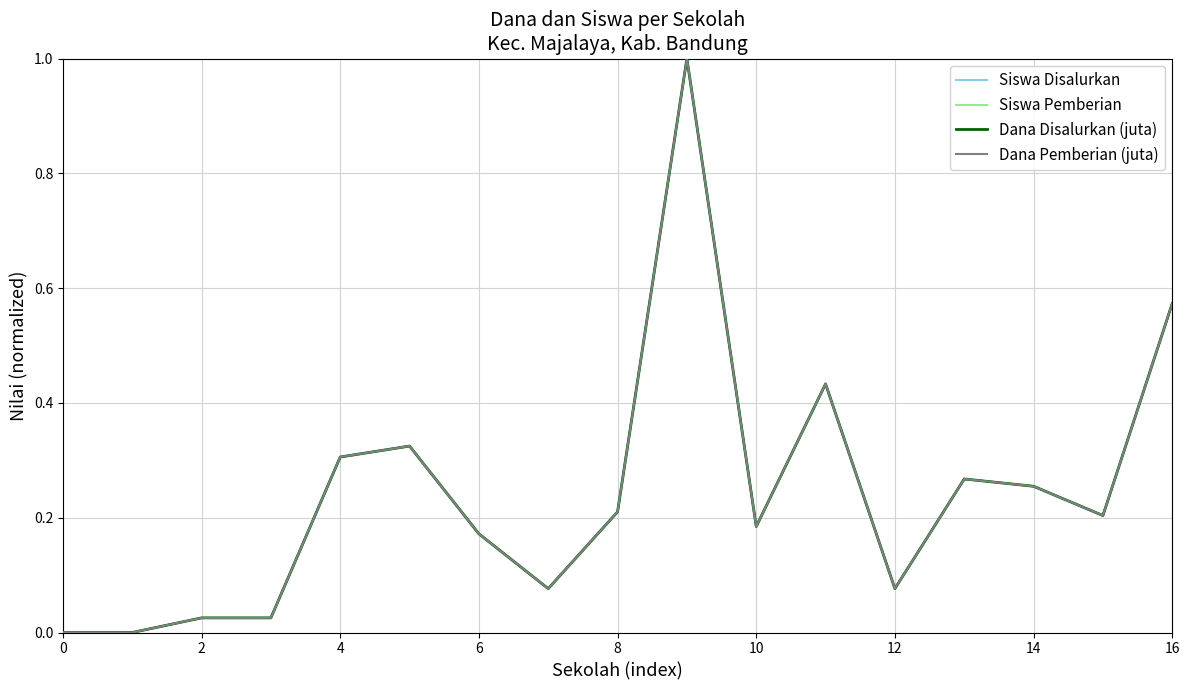

List the series in order of their peak value, highest first.

Siswa Disalurkan, Siswa Pemberian, Dana Disalurkan (juta), Dana Pemberian (juta)